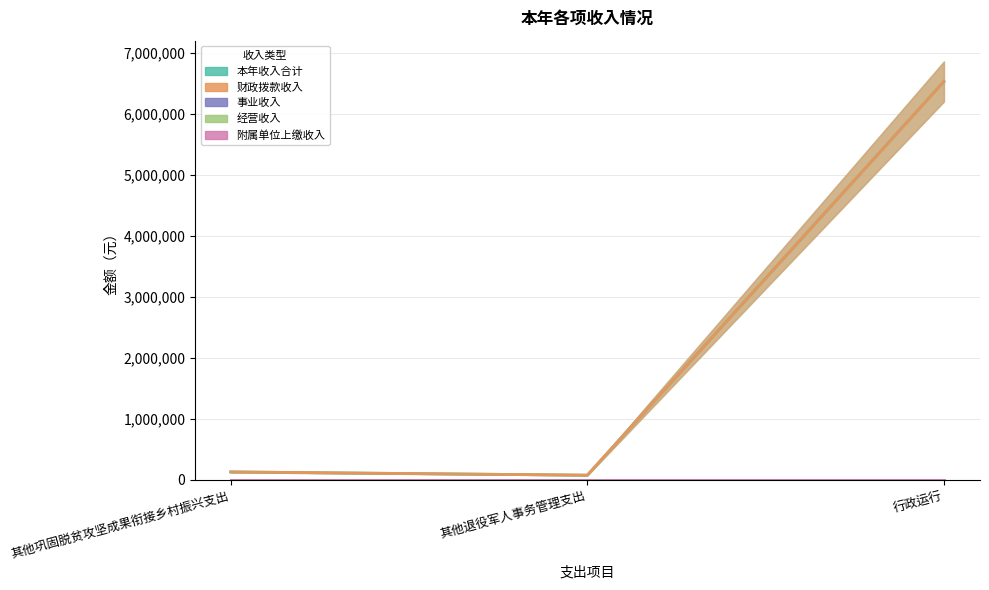

Reading right to left, transcribe all the data shown in this chart.

本年收入合计: 6537036.6	78100.0	131450.0
财政拨款收入: 6537036.6	78100.0	131450.0
事业收入: 0.0	0.0	0.0
经营收入: 0.0	0.0	0.0
附属单位上缴收入: 0.0	0.0	0.0